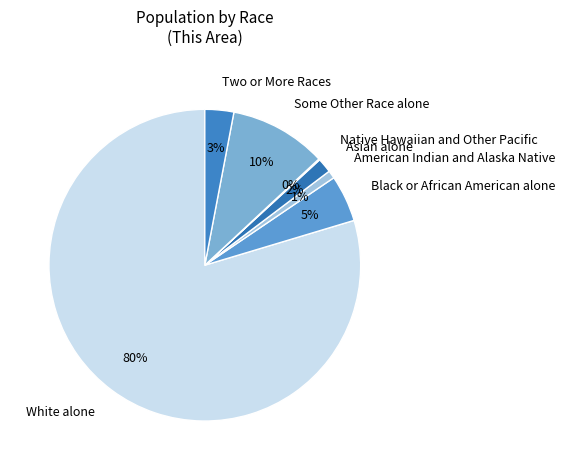

To the nearest percent, what is the average slice percentage?

14%